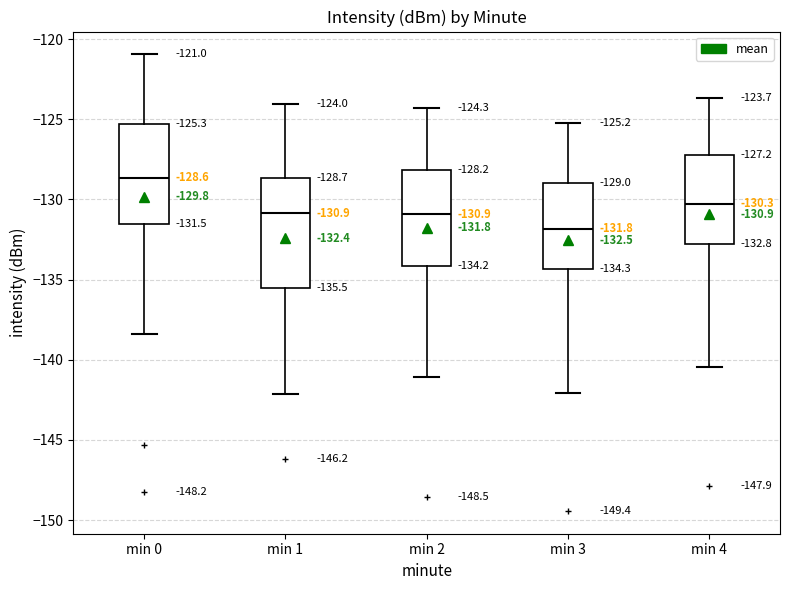

Which box has the lowest median line?

min 3